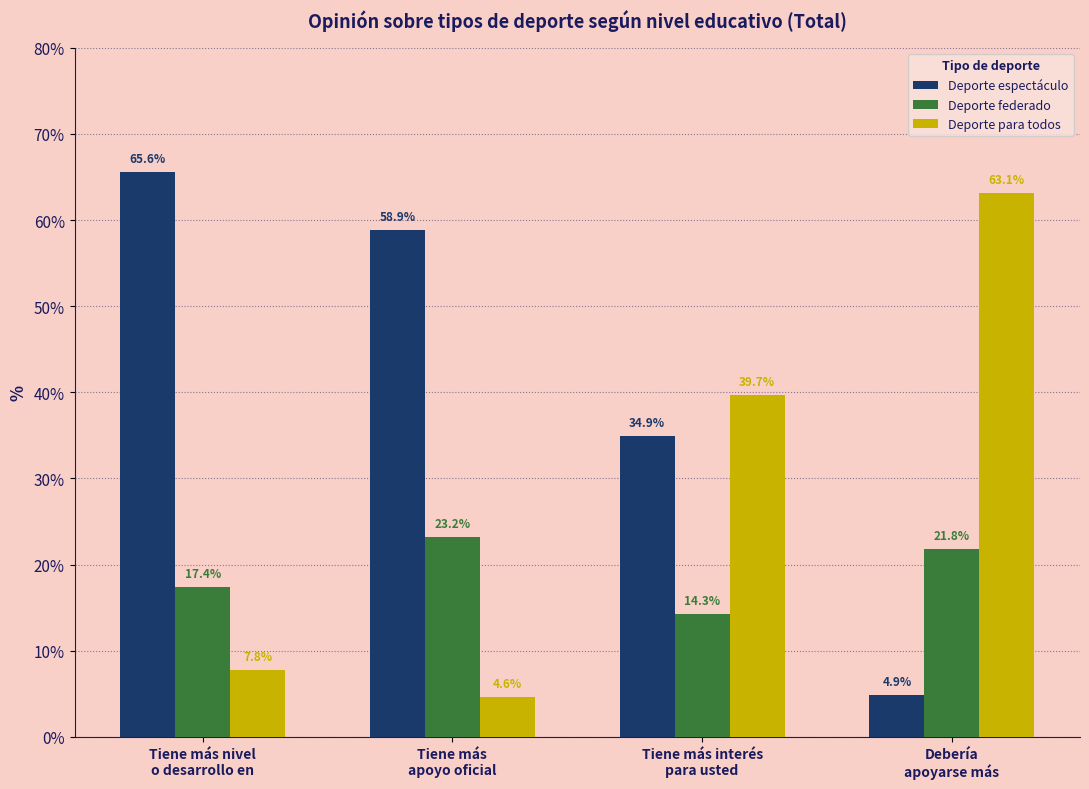

What is the difference between the highest and lowest values at Tiene más nivel
o desarrollo en?

57.8